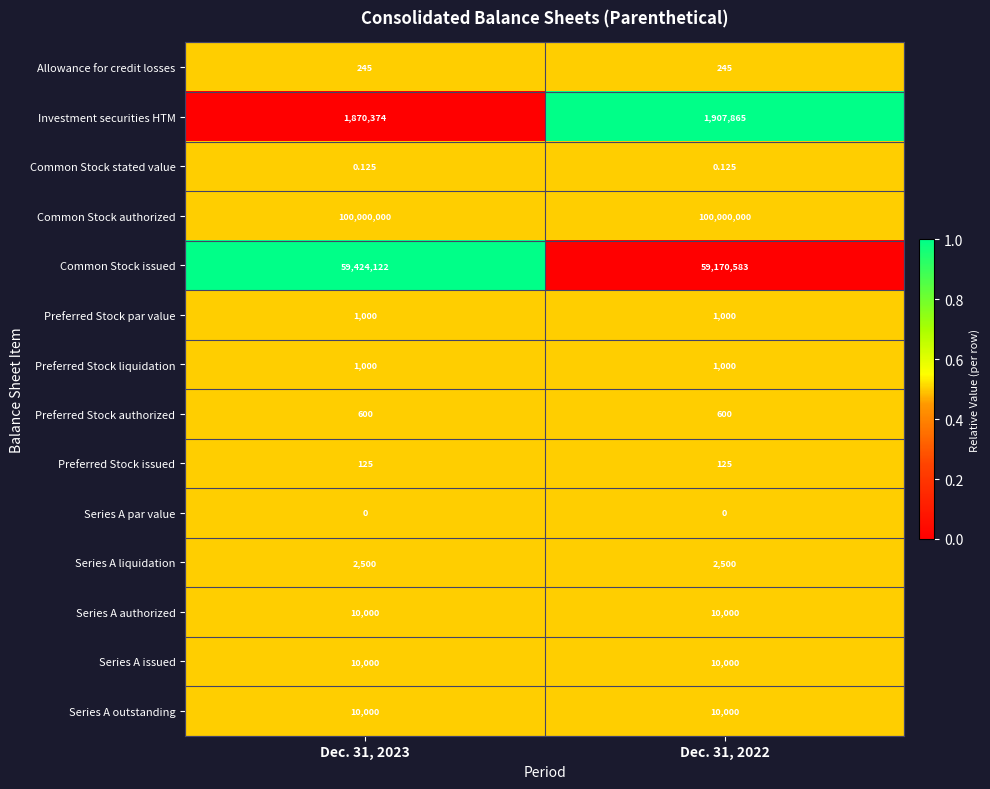

Which series has the largest total across all categories?

Common Stock authorized